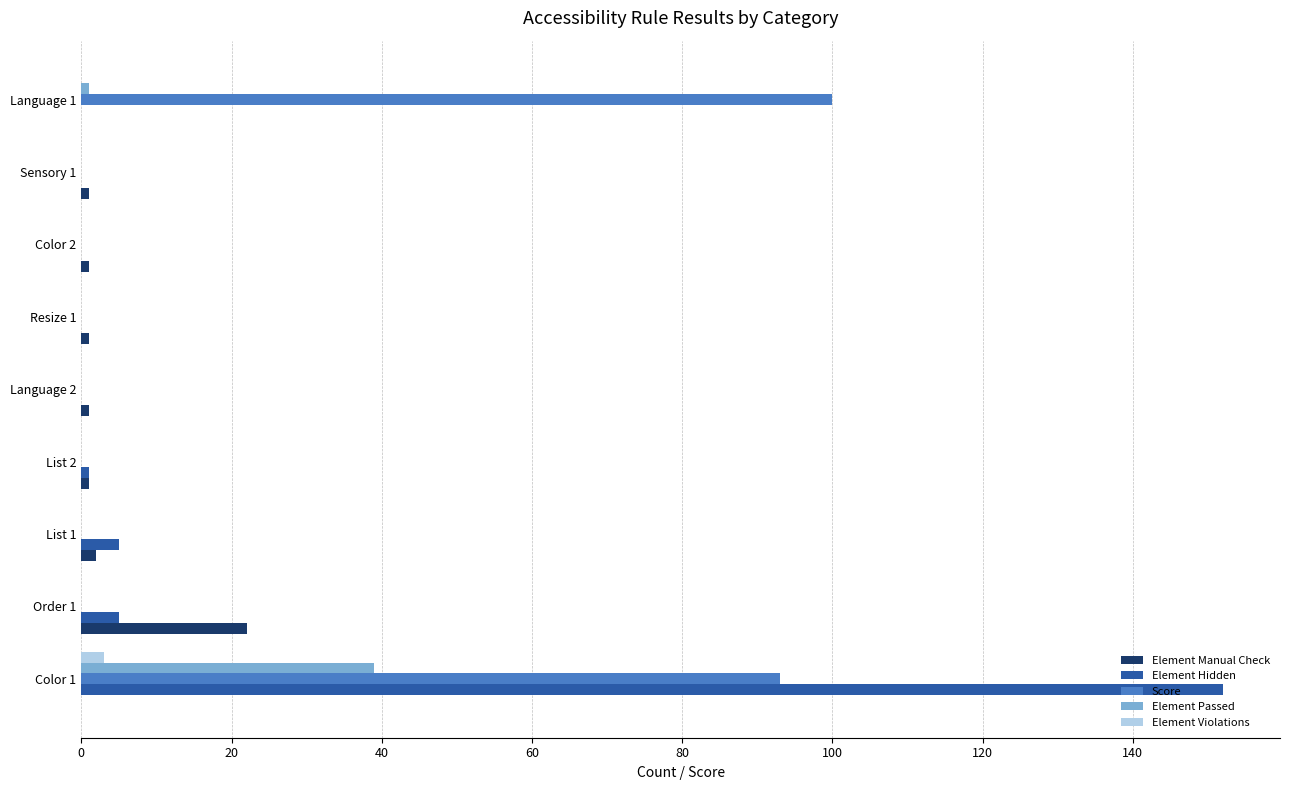

What is the average value of the Score series?

21